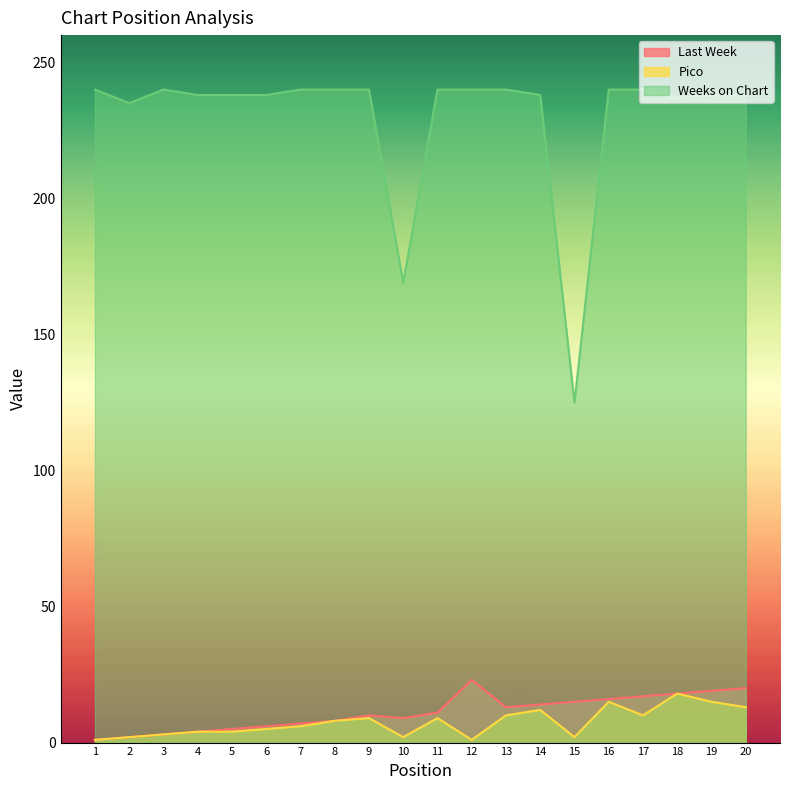

How many data points does each series have?

20